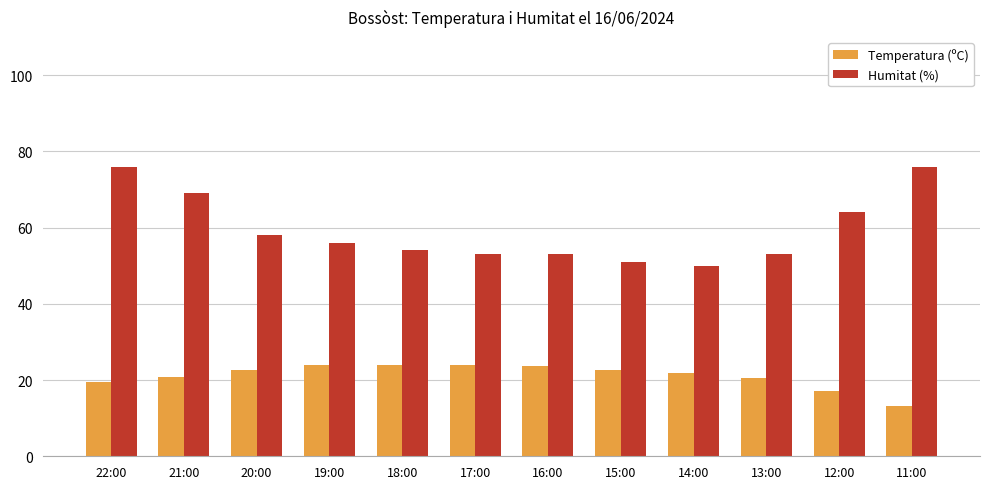

What is the sum of all Humitat (%) values?

713.0